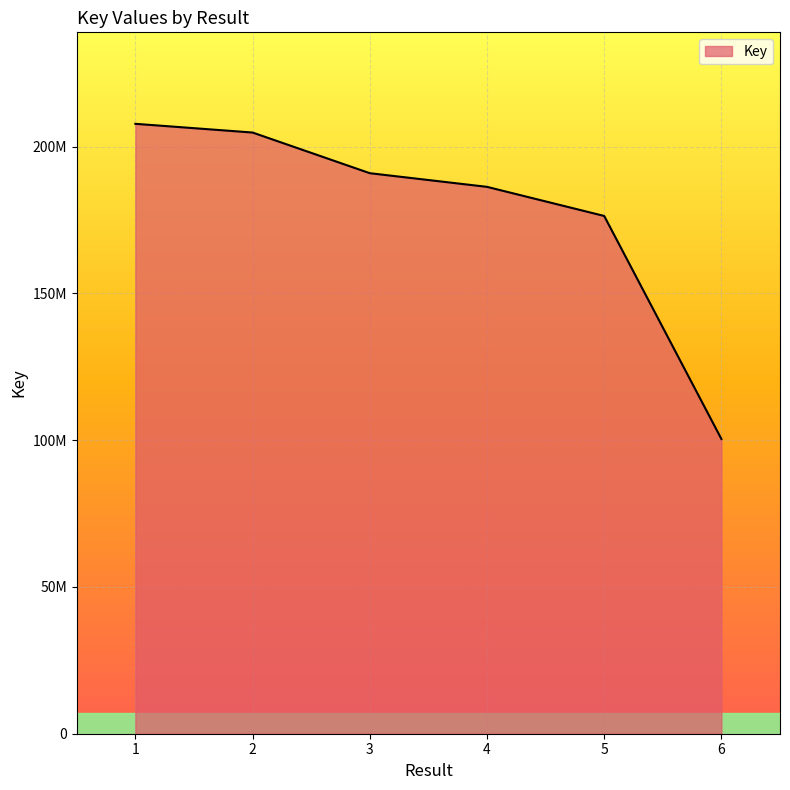

Which category has the highest value across all series?

1